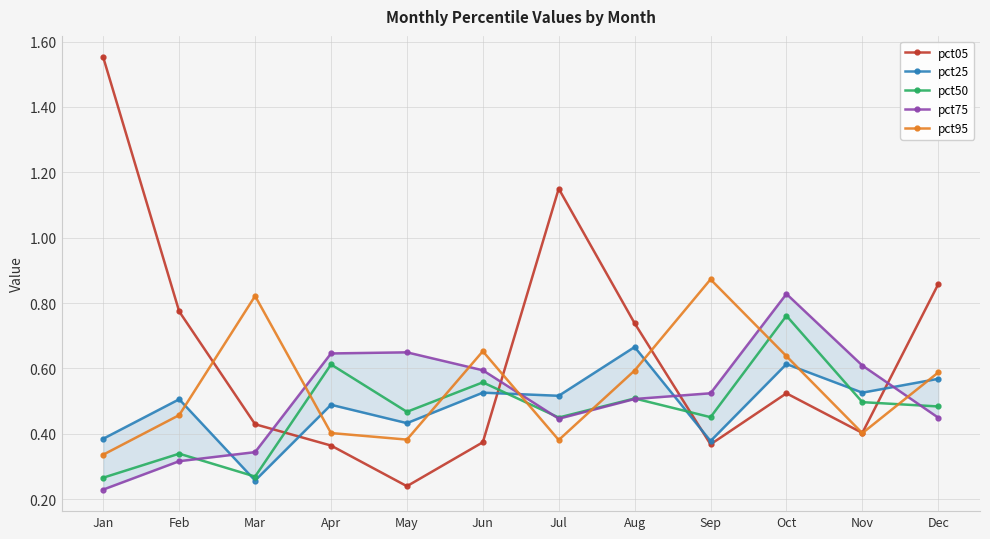

How many lines are shown in the chart?

5